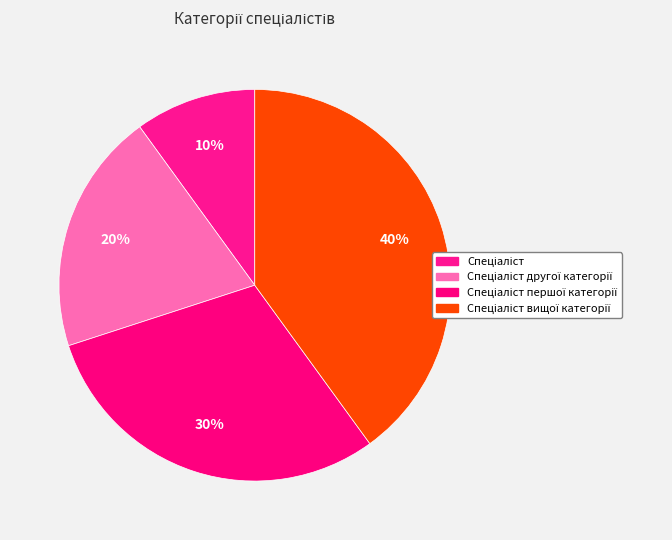

How many slices are in this pie chart?

4